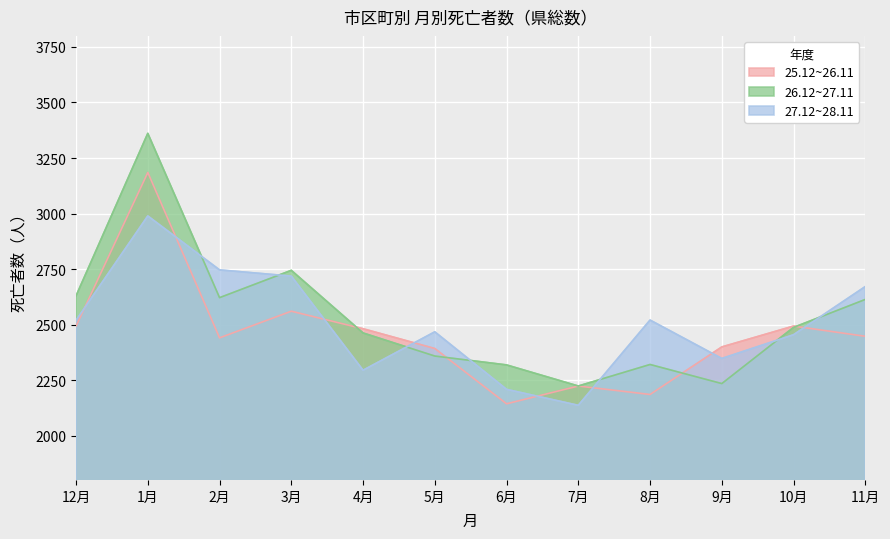

What is the sum of the 27.12~28.11 values at 5月 and 11月?

5138